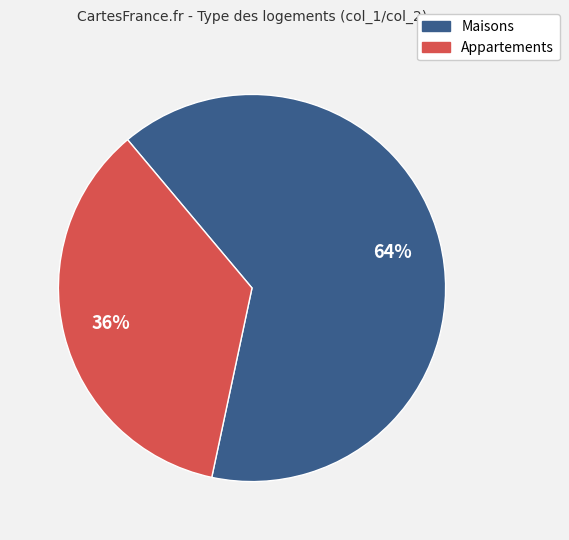

What percentage is the Appartements slice, to the nearest percent?

36%